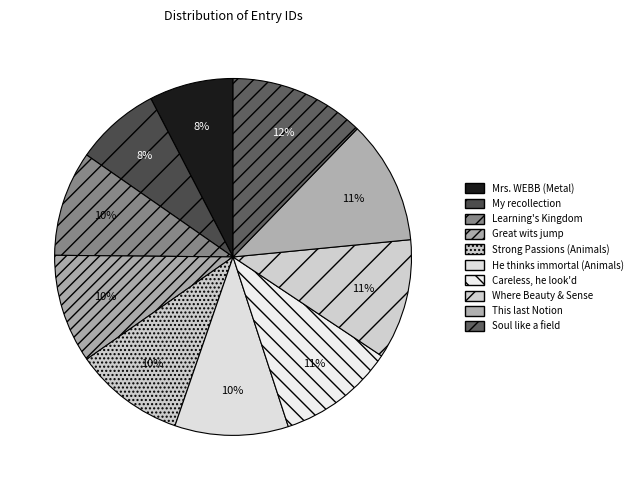

The Where Beauty & Sense slice represents 5% of the pie. True or false?

False